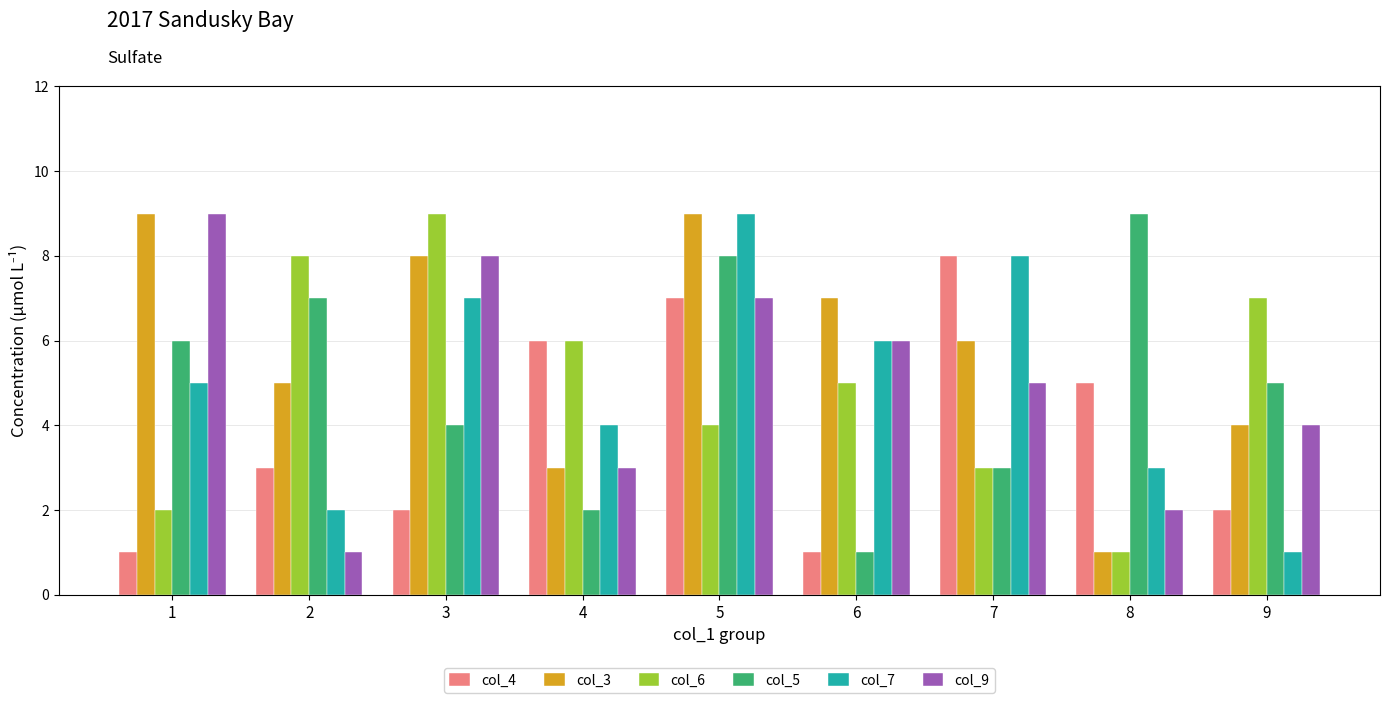

How many bars are there in each group?

6